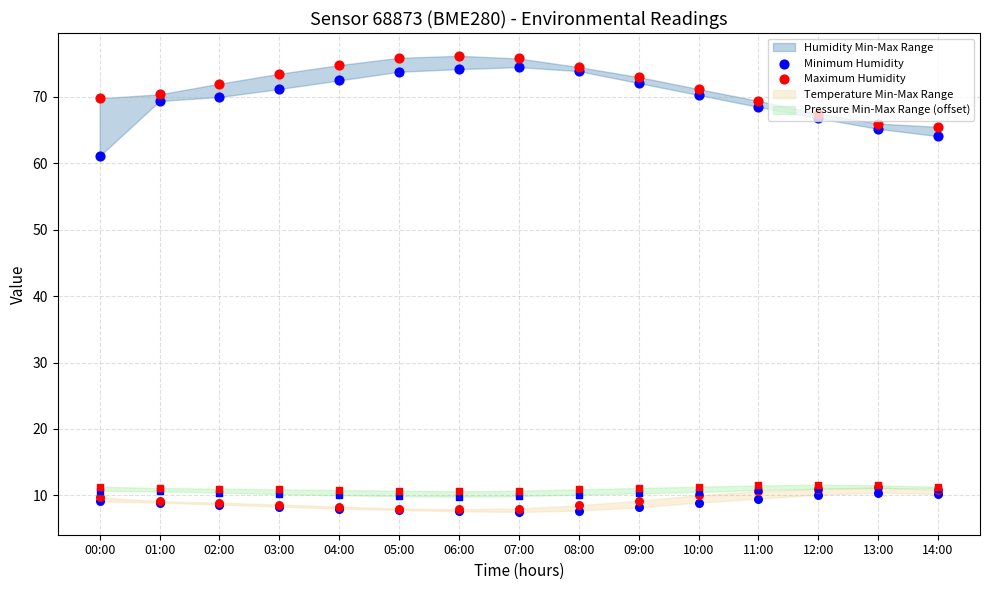

What is the total value across all series at 10:00?

141.5